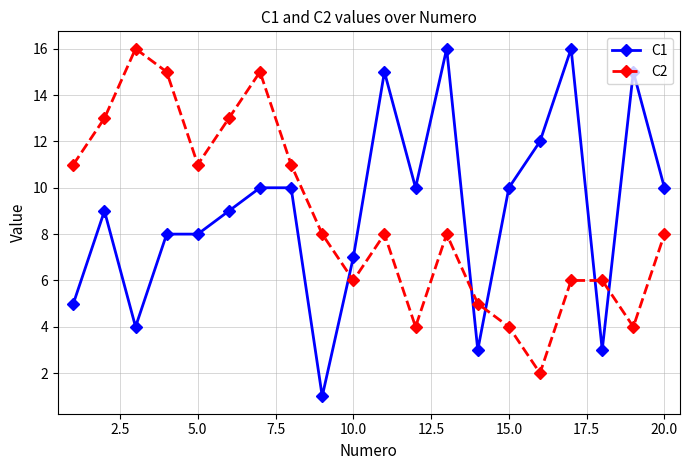

Which series ends up on top after the final intersection of C2 and C1?

C1